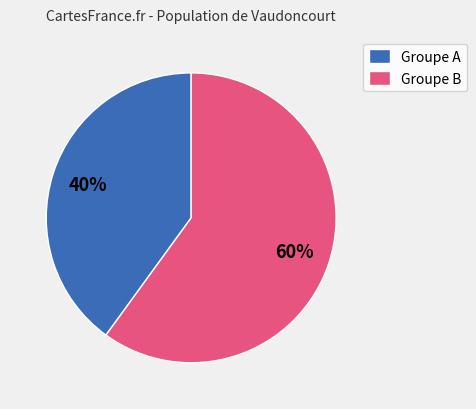

Rank the categories by value from highest to lowest.

Groupe B, Groupe A